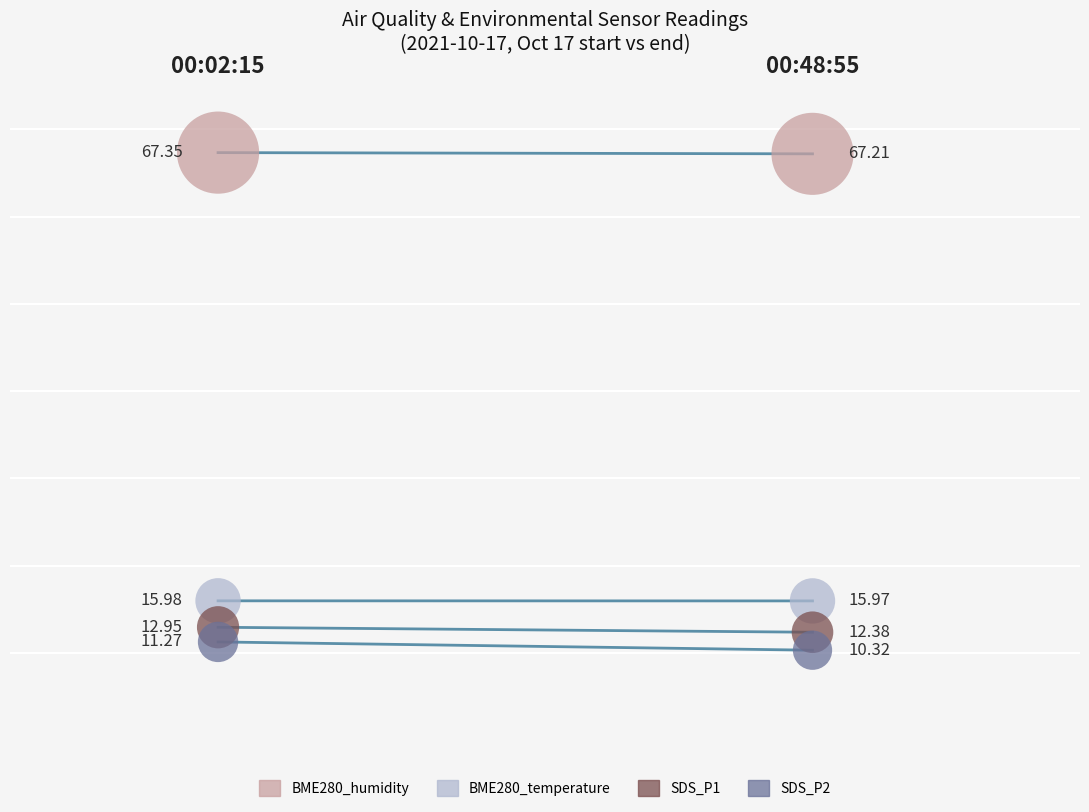

At how many categories does at least one series exceed 57?

2